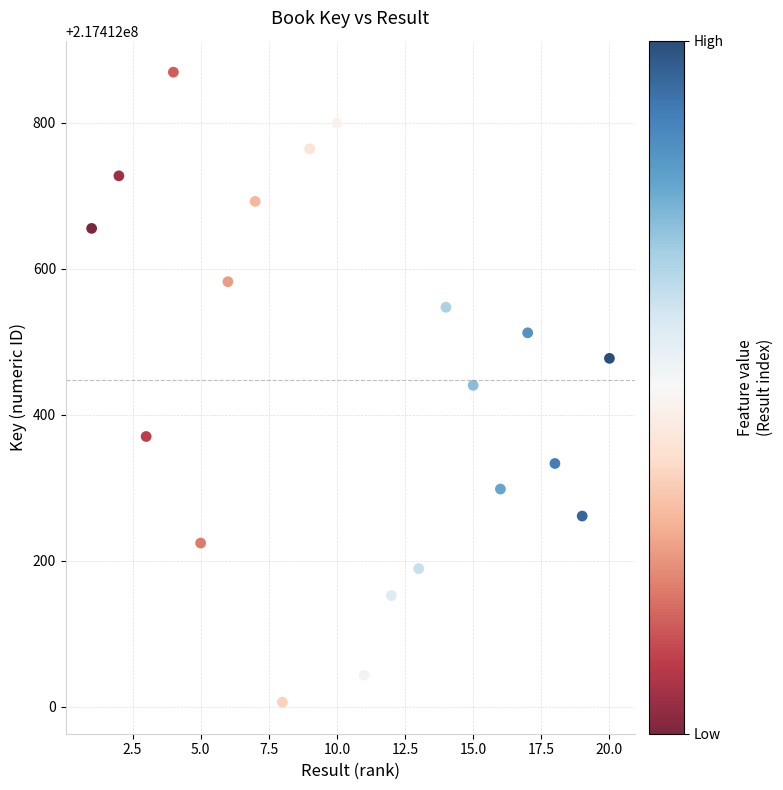

What is the range of Y values (max minus min)?

863